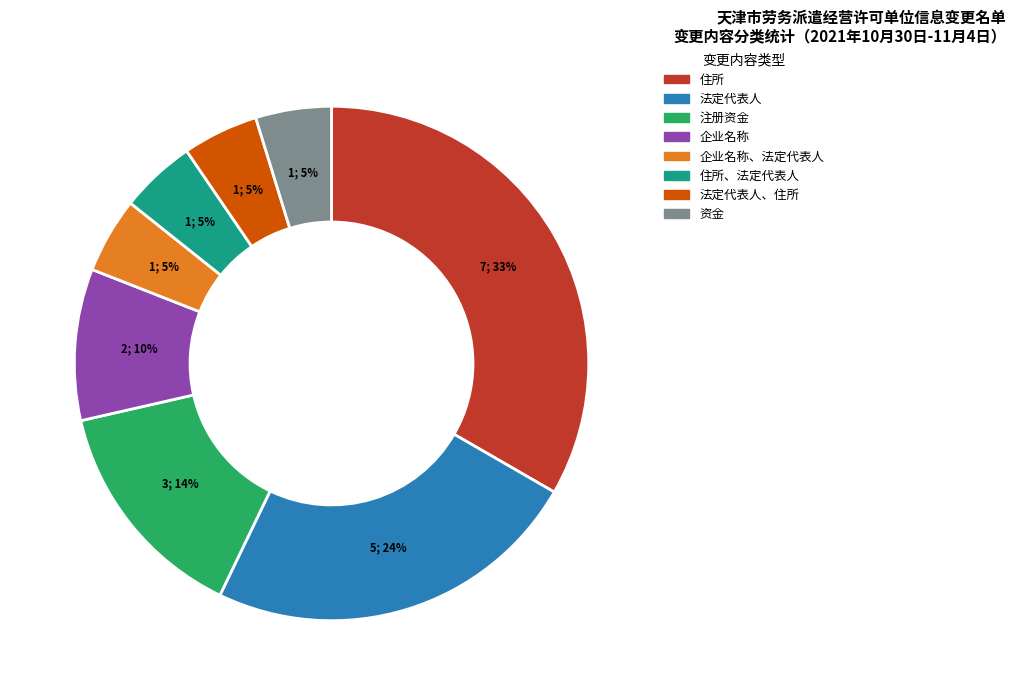

How many segments does this pie chart have?

8